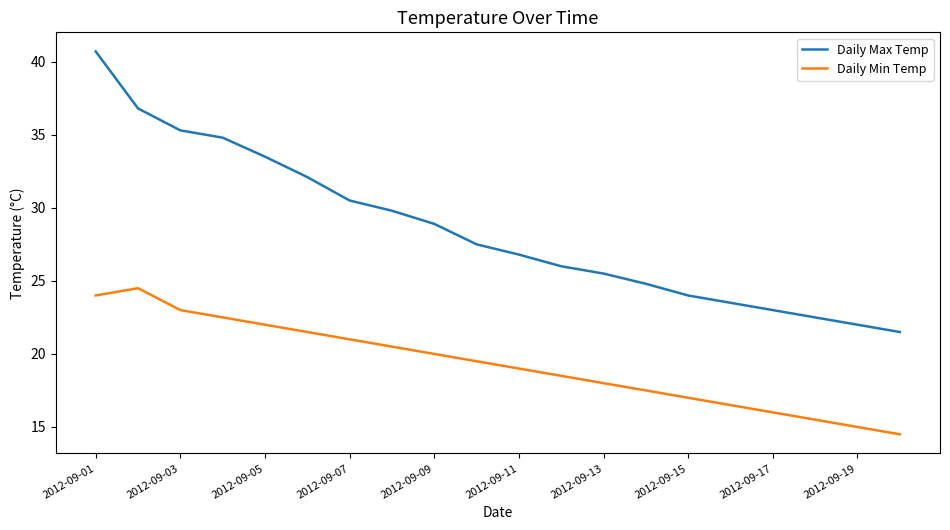

List the series in order of their overall mean, highest first.

Daily Max Temp, Daily Min Temp